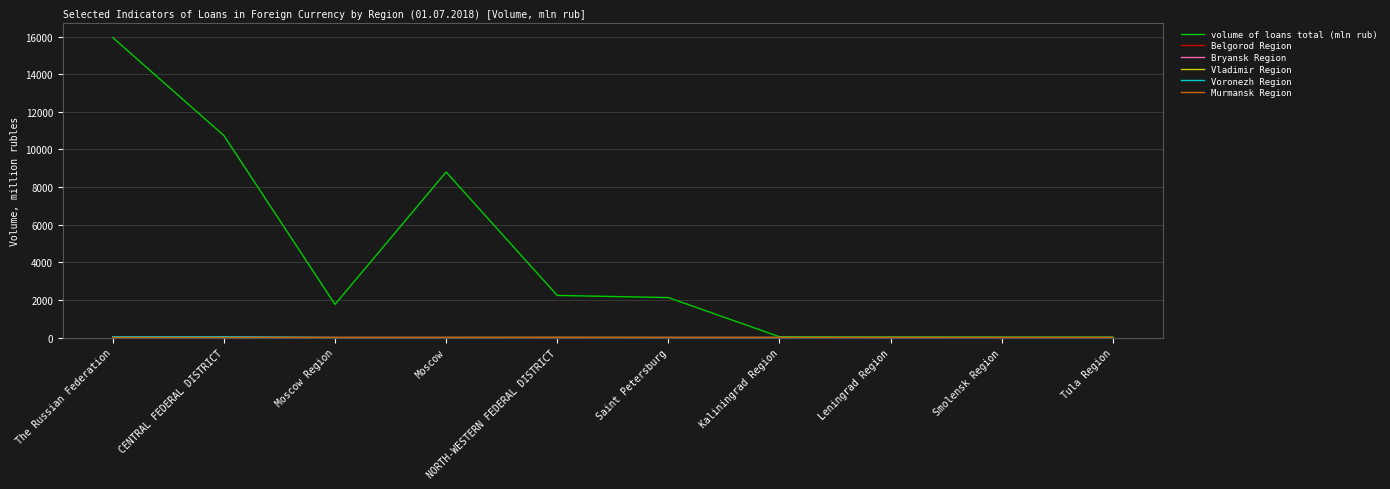

Is it true that volume of loans total (mln rub) equals 552 at Moscow Region?

False